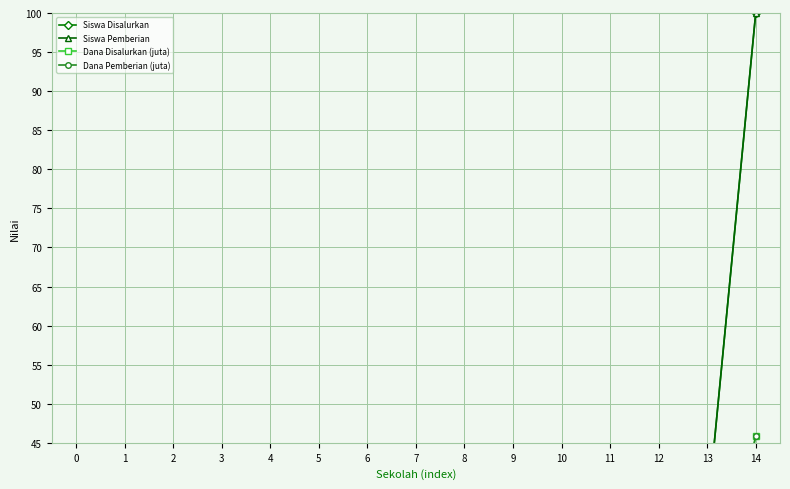

Between 4 and 5, which is larger?

4